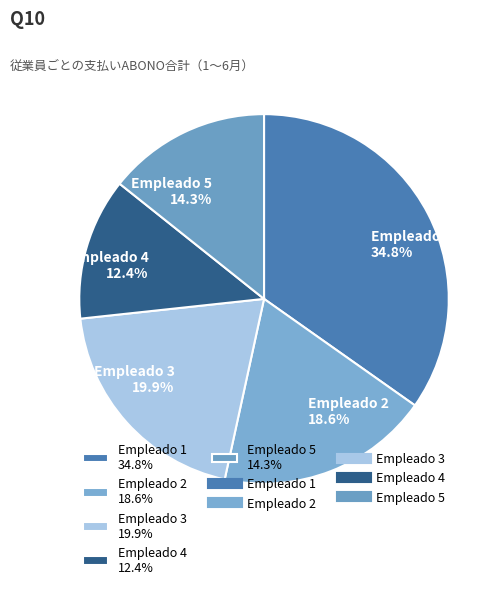

Between Empleado 5 and Empleado 2, which is larger?

Empleado 2